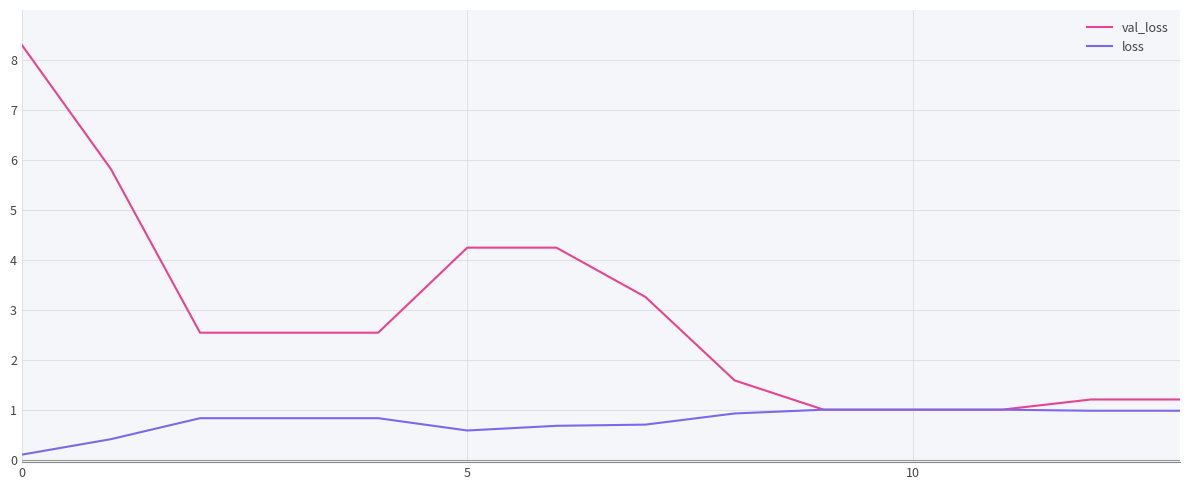

Does the chart display data point markers on the line(s)?

No